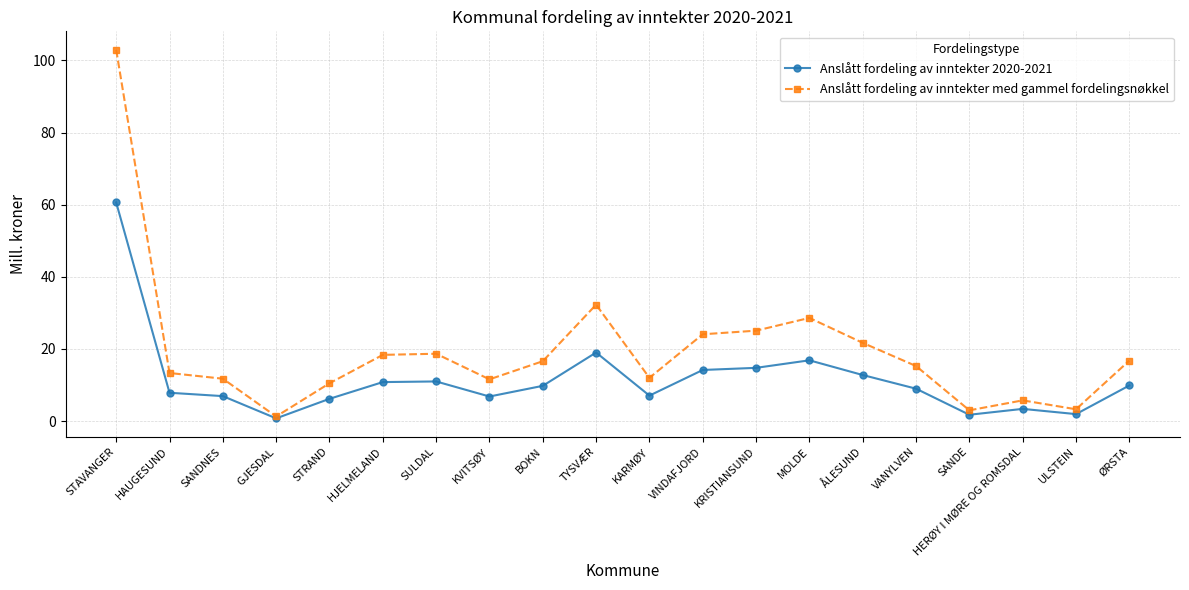

True or false: Anslått fordeling av inntekter med gammel fordelingsnøkkel has more than 1 points higher than both neighbors.

True